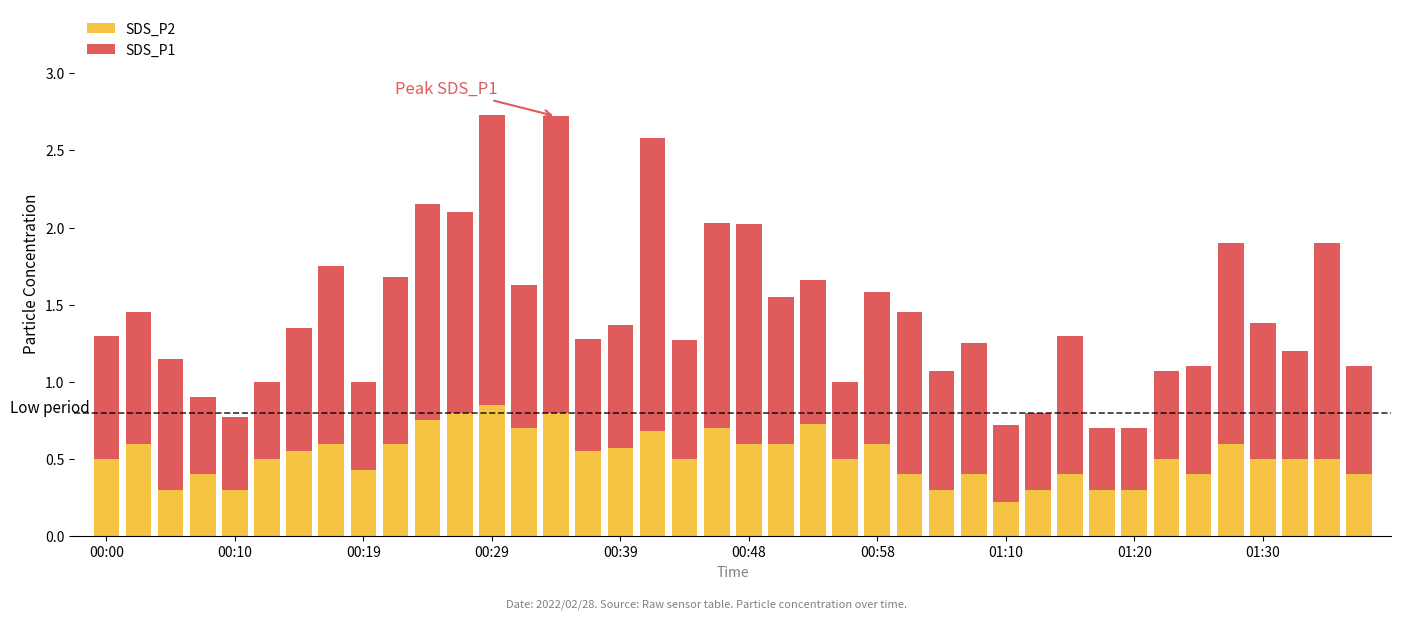

What is the difference between the second highest and second lowest values in the SDS_P2 series?

0.5